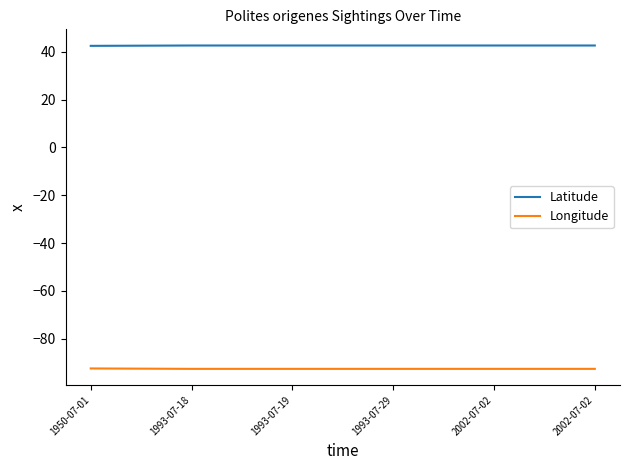

What are all the series names shown in the legend?

Latitude, Longitude